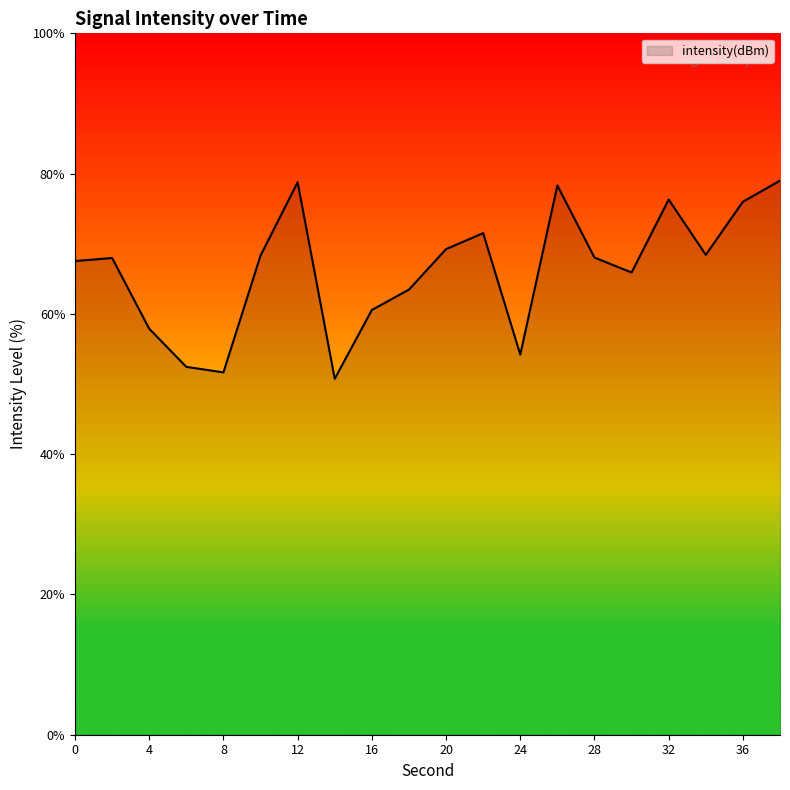

What is the greatest value displayed?

79.0